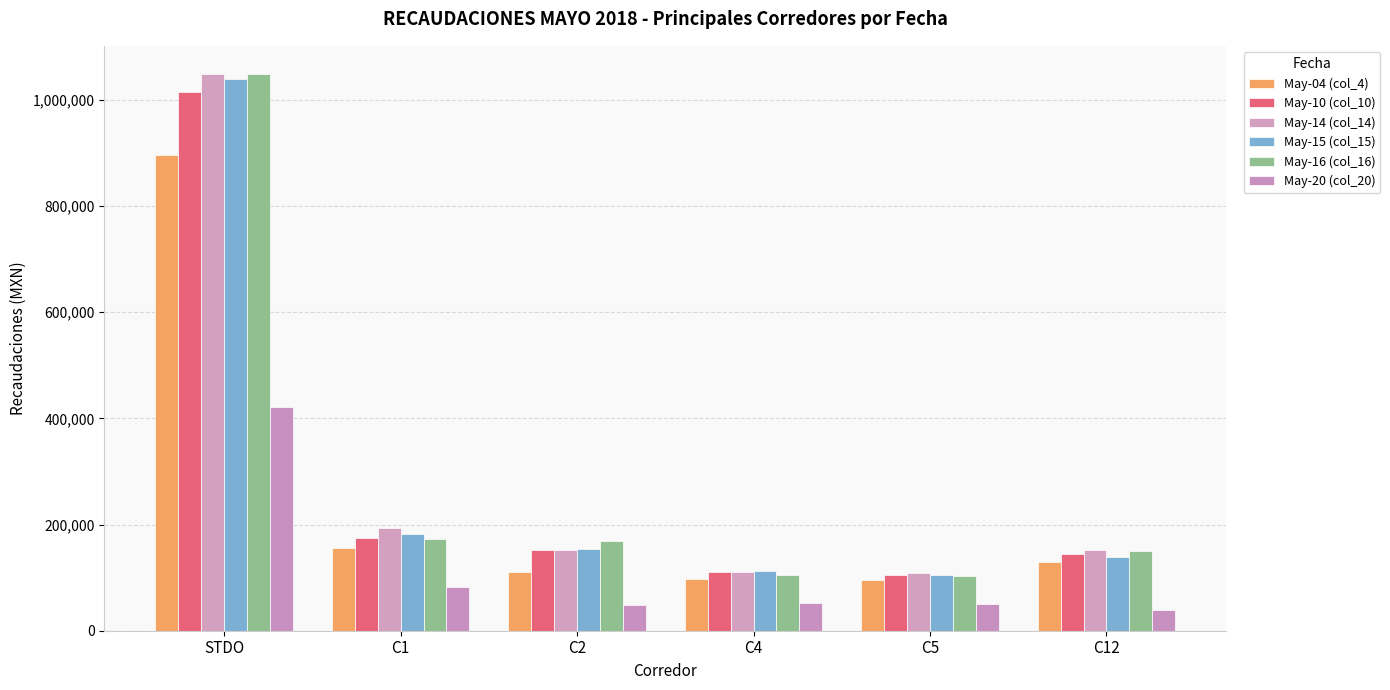

What value does the May-16 (col_16) series have at C5?

102915